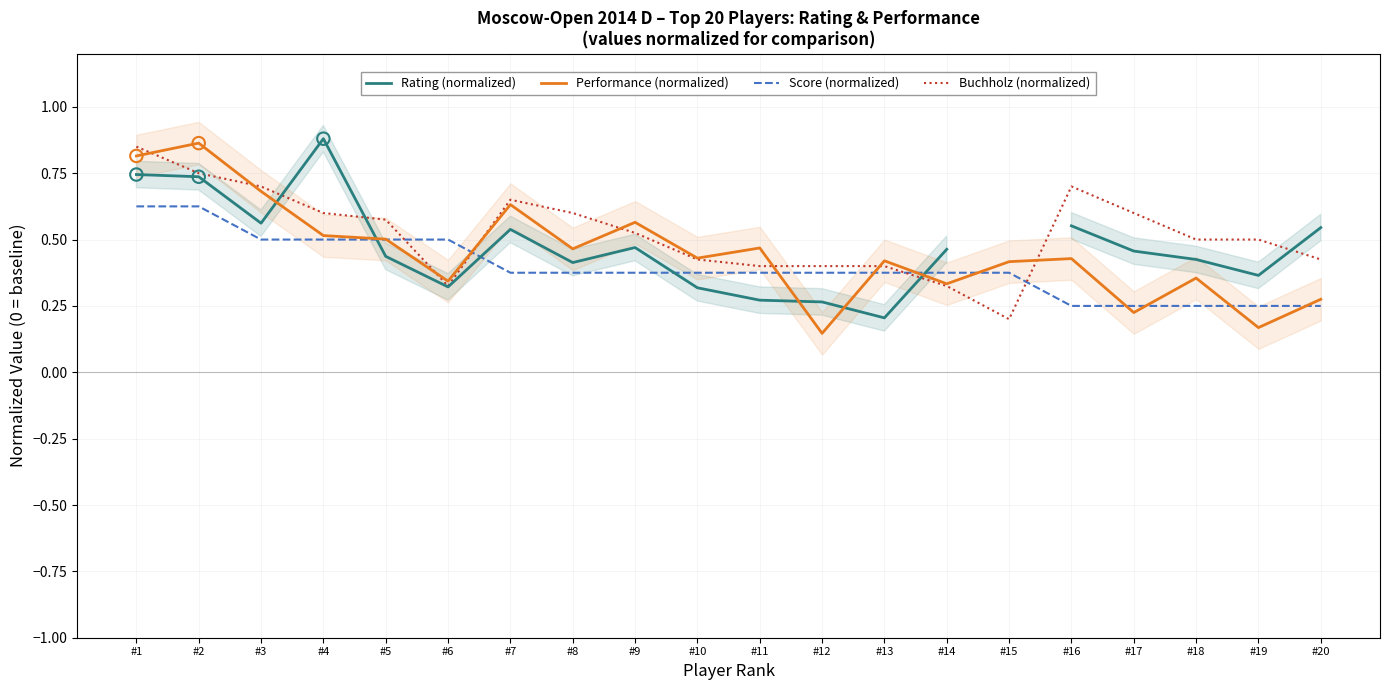

At how many categories does at least one series exceed 0?

20